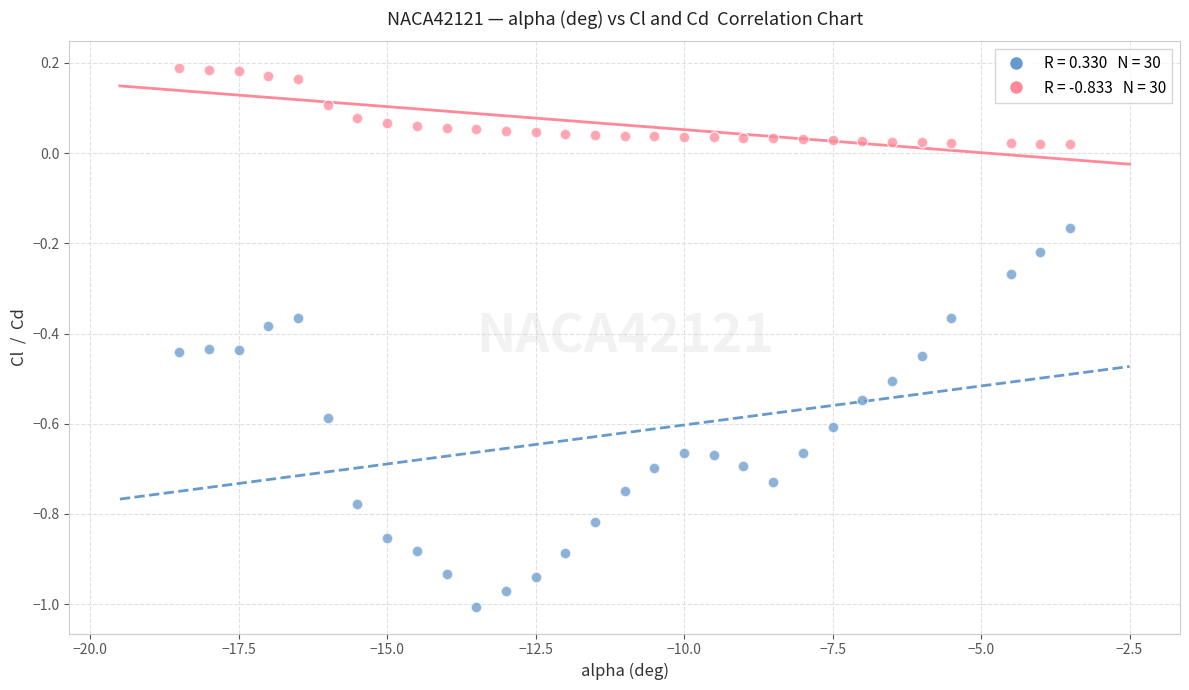

Across all data points, what is the range of Y values (max minus min)?

1.2